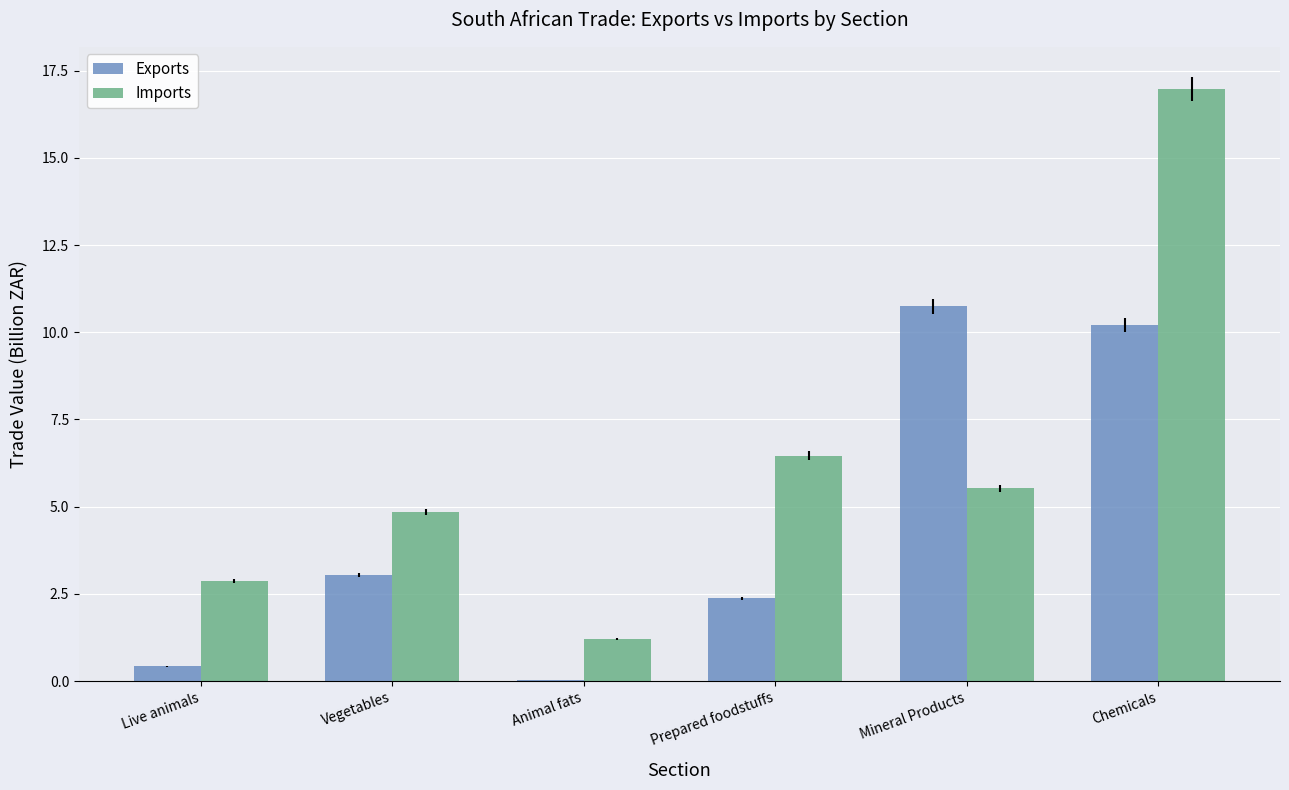

How many values in the Exports series exceed 3?

3